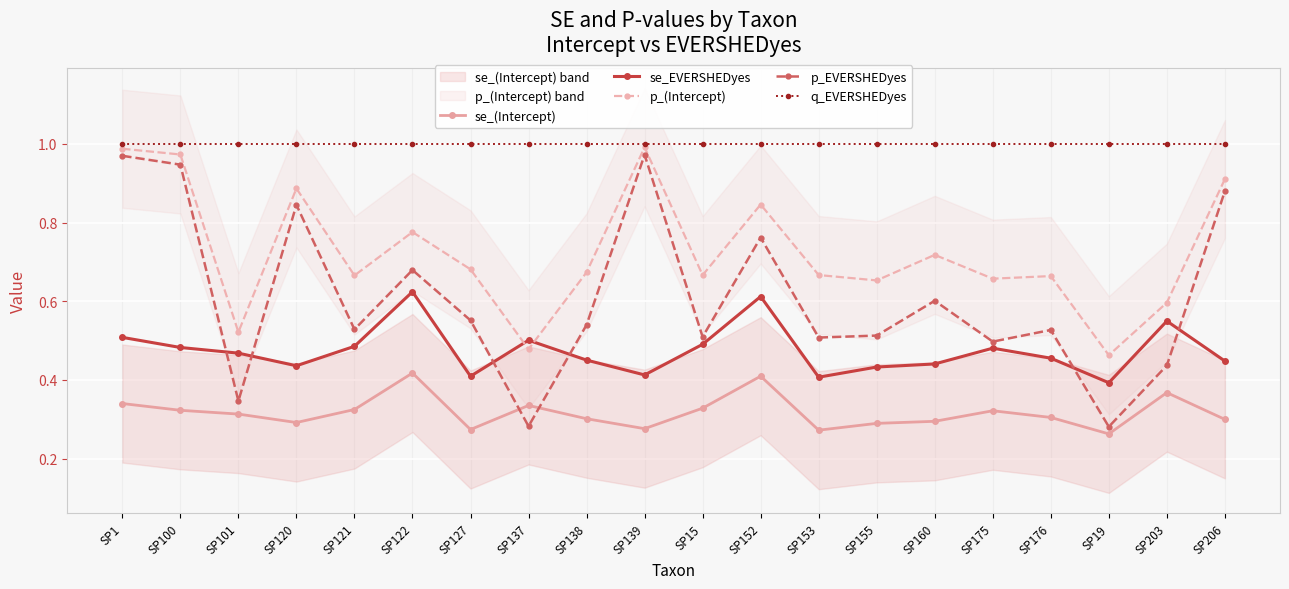

At which label is se_(Intercept) closest to 0?

SP19